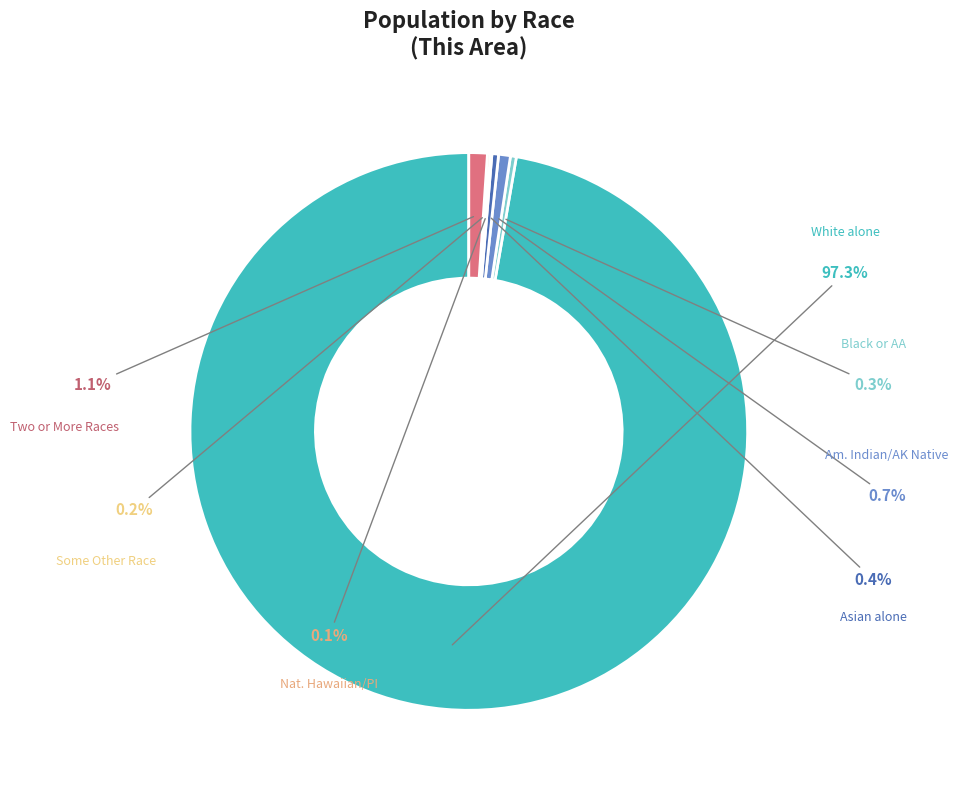

To the nearest percent, what is the difference between the largest and smallest slice percentages?

97%